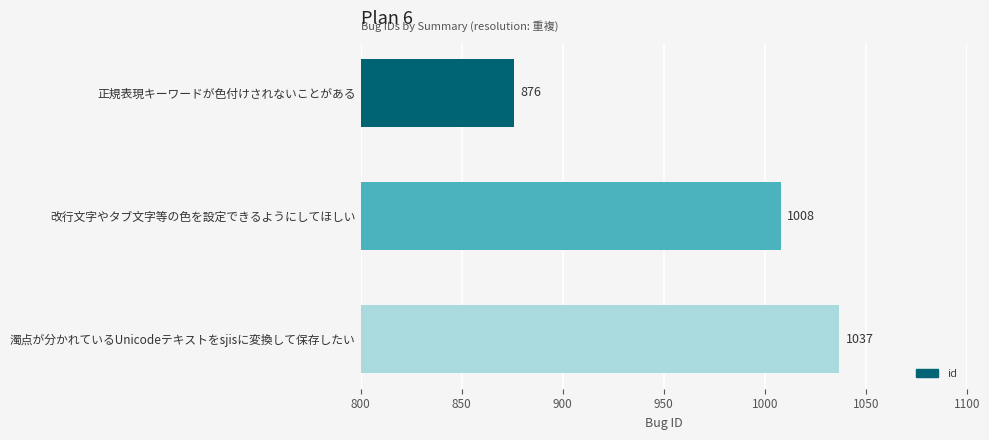

What is the smallest value displayed?

876